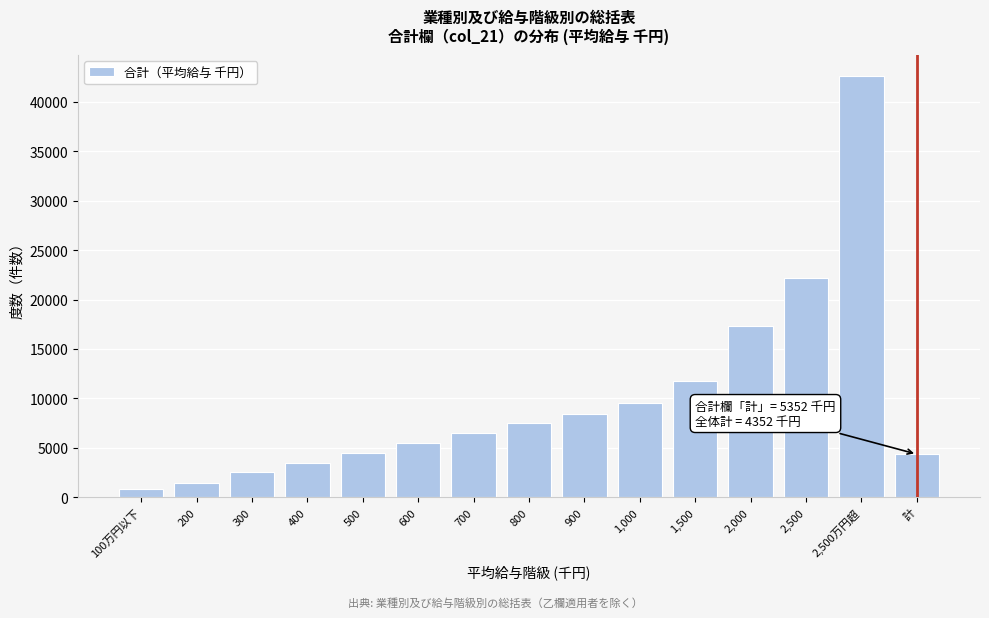

What is the difference between the maximum and minimum values?

41822